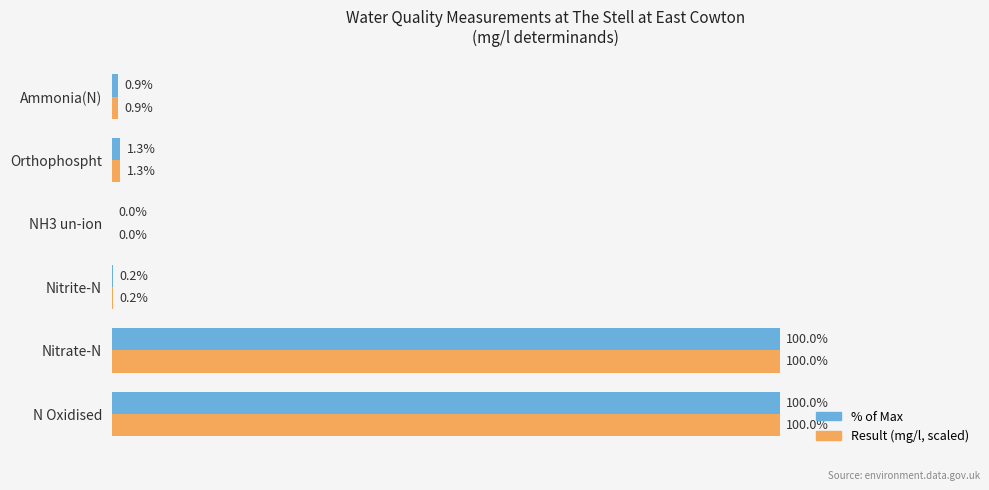

Is the value of % of Max at N Oxidised greater than the value of Result (mg/l, scaled) at NH3 un-ion?

Yes